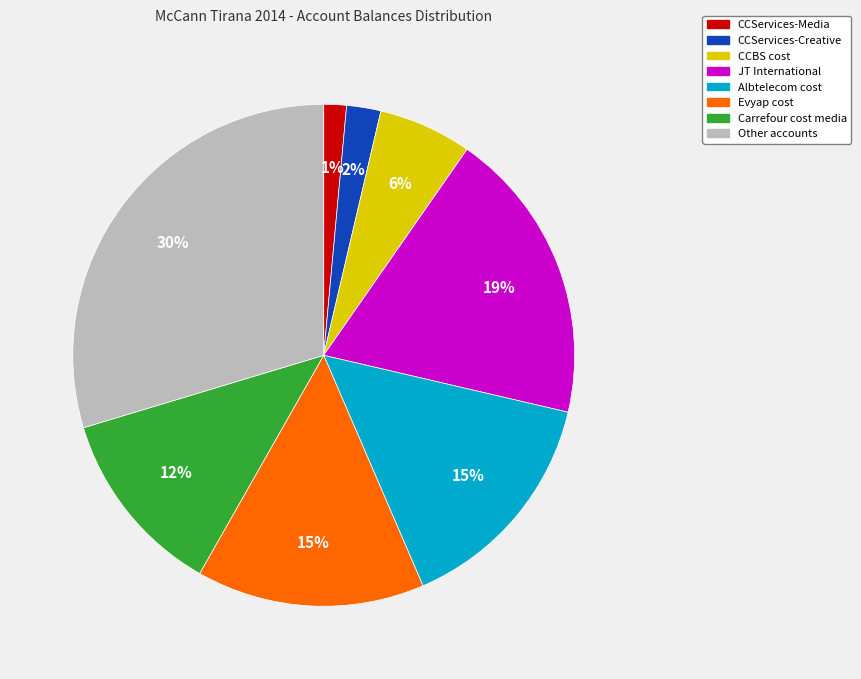

Does any single category account for the majority?

No